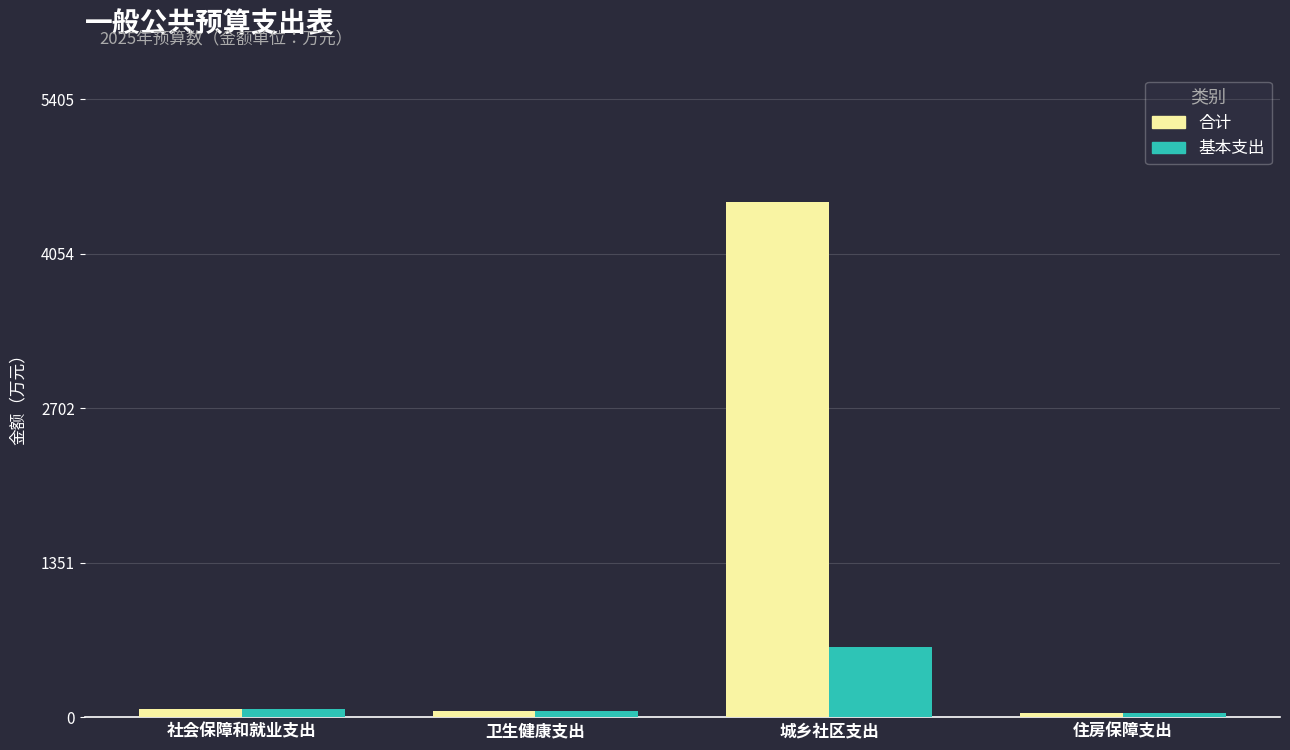

Which series has the largest range (max minus min)?

合计